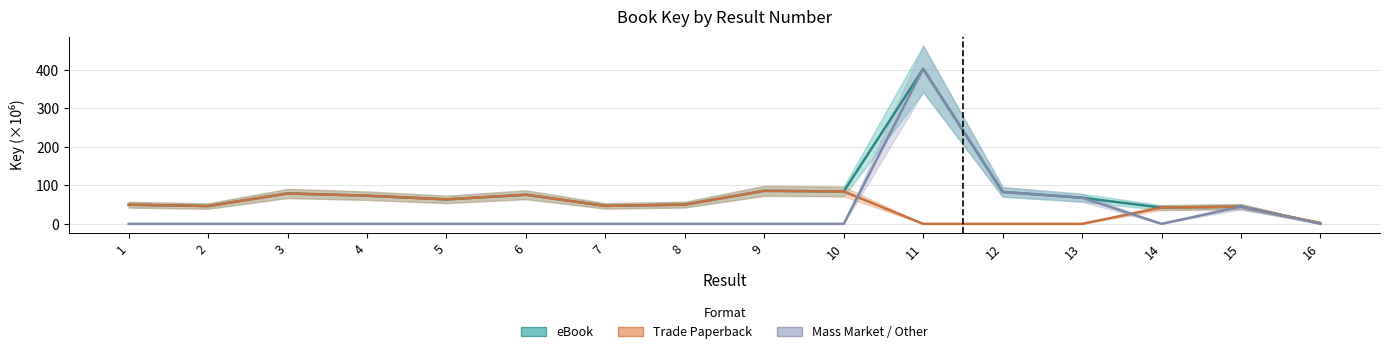

What are all the series names shown in the legend?

eBook, Trade Paperback, Mass Market / Other